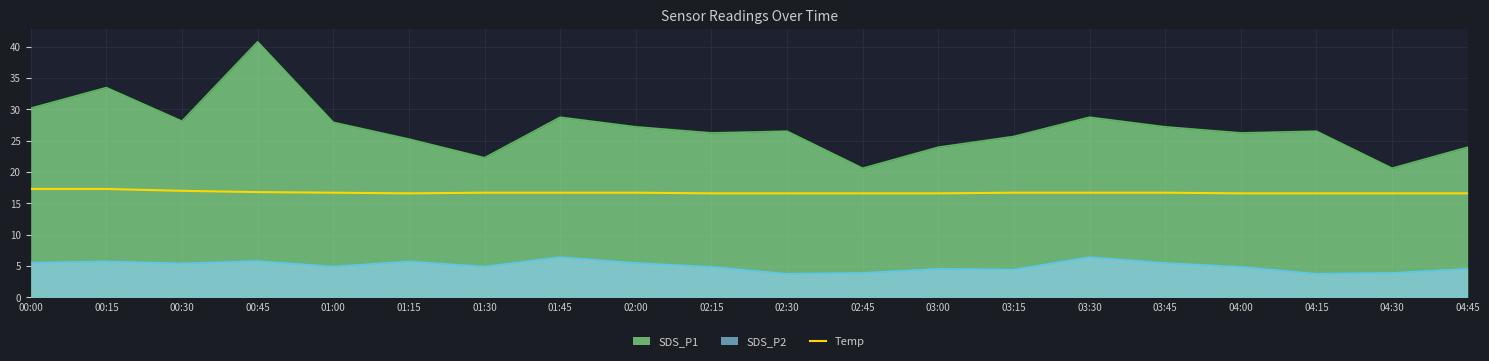

What is the label of the 3rd point from the left?

00:30